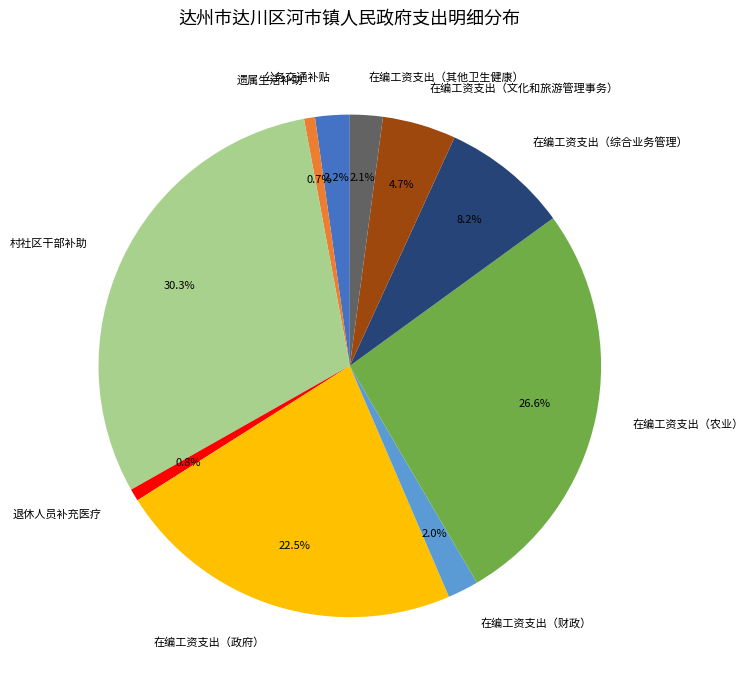

What percentage is NOT represented by 在编工资支出（综合业务管理）?

91.8%